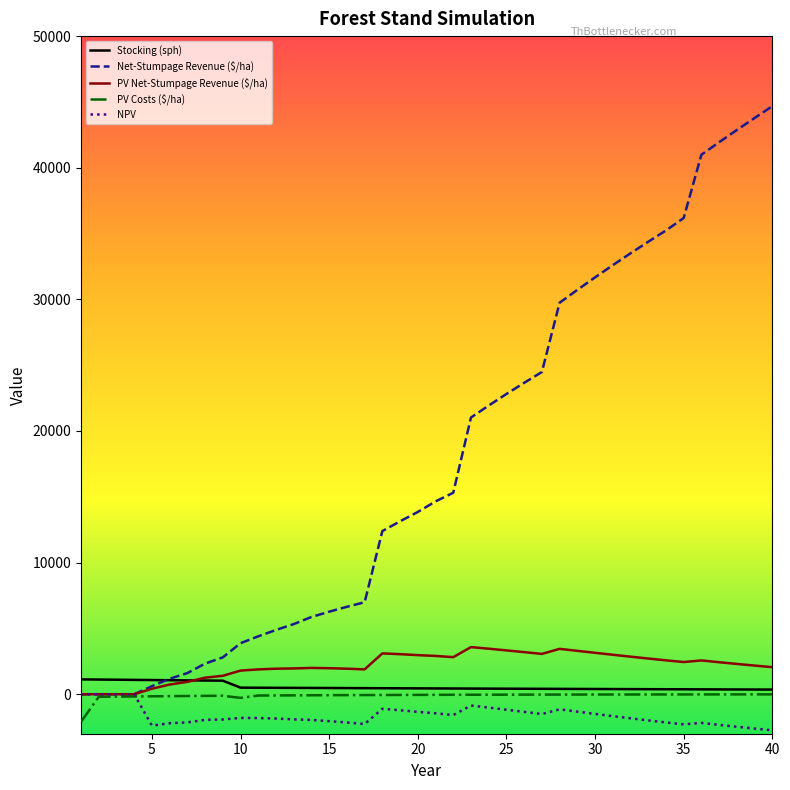

True or false: NPV and Stocking (sph) intersect in this chart.

False